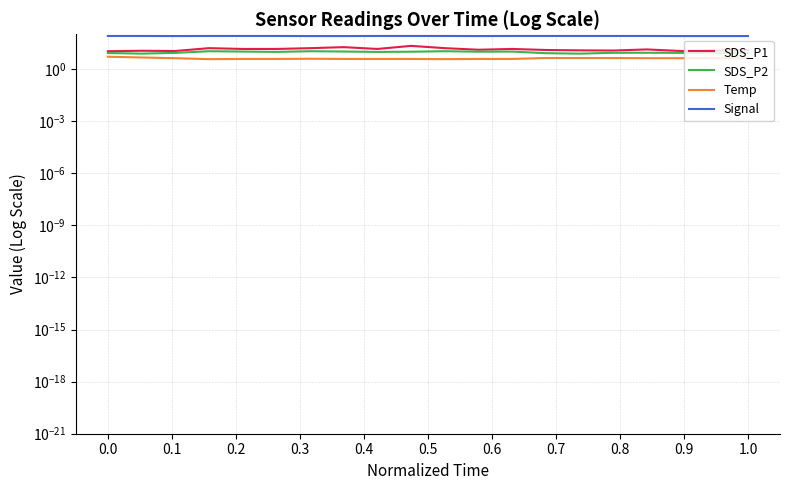

What are all the series names shown in the legend?

SDS_P1, SDS_P2, Temp, Signal